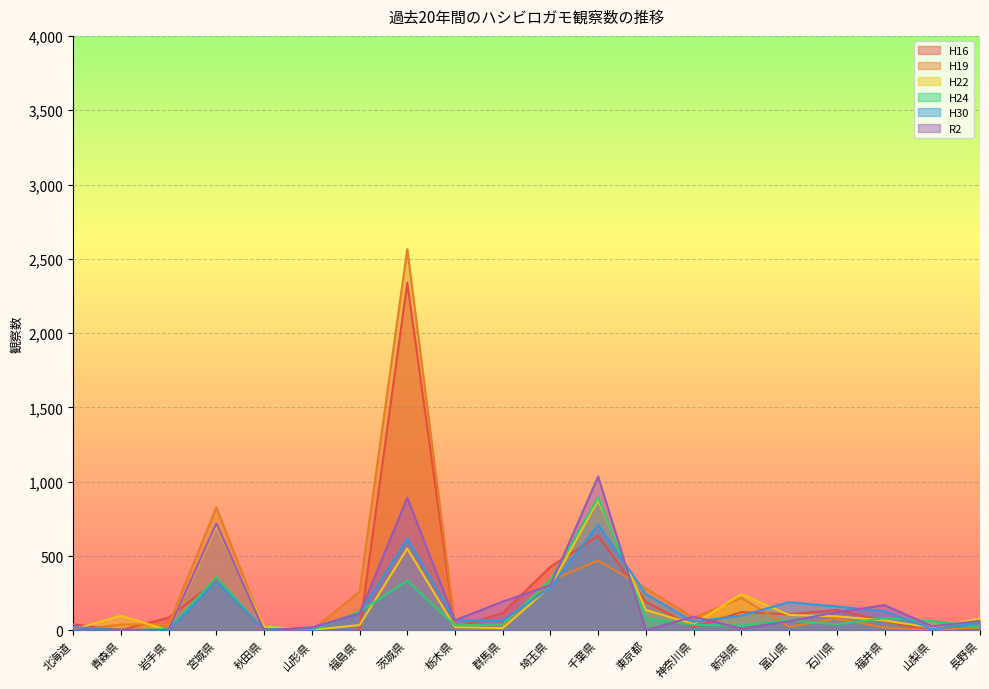

Reading right to left, what are all the values shown in this chart?

H16: 0	0	63	138	108	123	23	192	637	428	117	18	2338	1	3	0	336	85	2	41
H19: 21	1	19	79	25	219	84	283	470	335	34	38	2565	260	0	11	828	40	39	0
H22: 81	18	67	95	104	244	43	137	876	296	15	22	551	36	3	27	704	0	99	5
H24: 23	62	82	41	69	32	37	81	896	341	41	34	335	126	3	0	358	10	0	1
H30: 50	9	129	161	190	100	58	245	712	290	66	71	617	114	15	7	329	3	4	22
R2: 64	27	170	122	62	12	93	0	1035	304	194	68	892	113	20	0	719	2	4	5